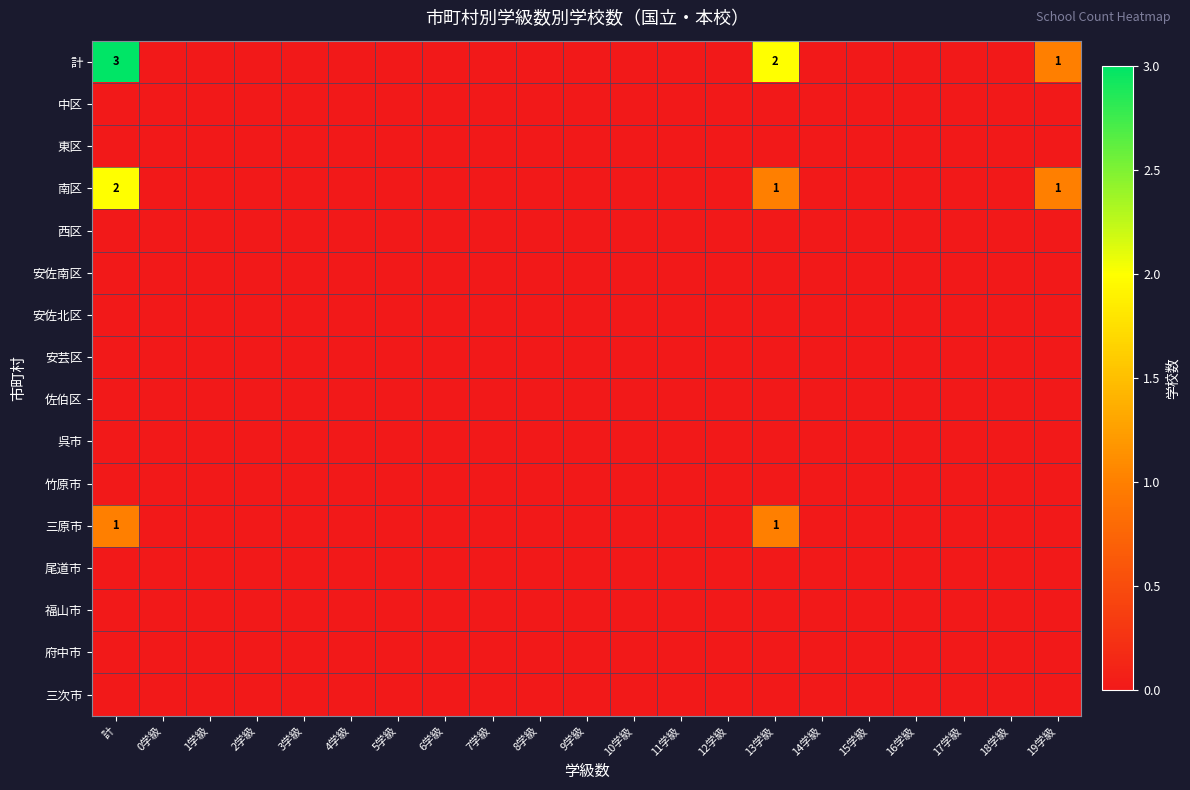

What is the greatest value displayed?

3